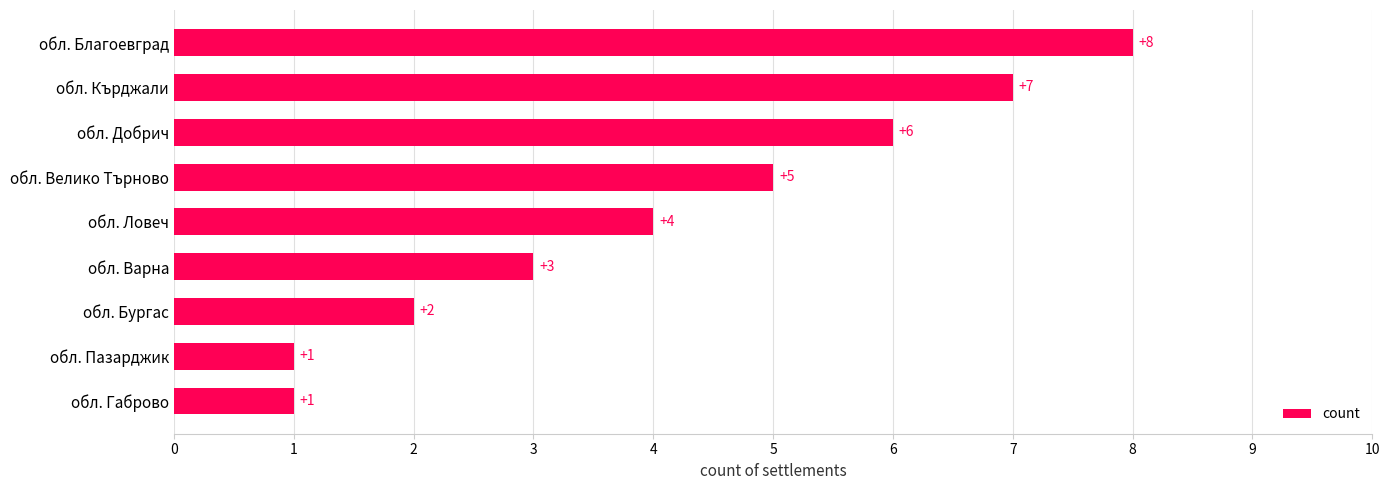

At which label is the value closest to 4?

обл. Ловеч